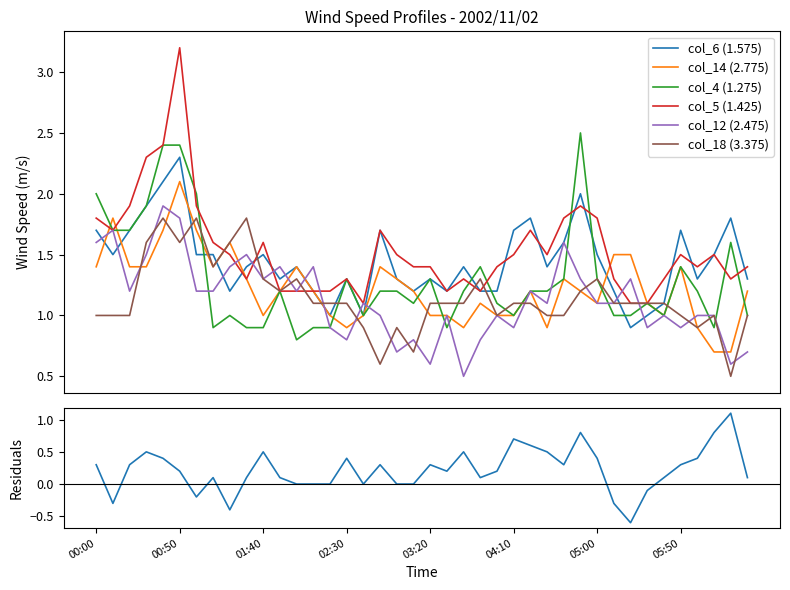

What is the highest value of the col_5 (1.425) series?

3.2